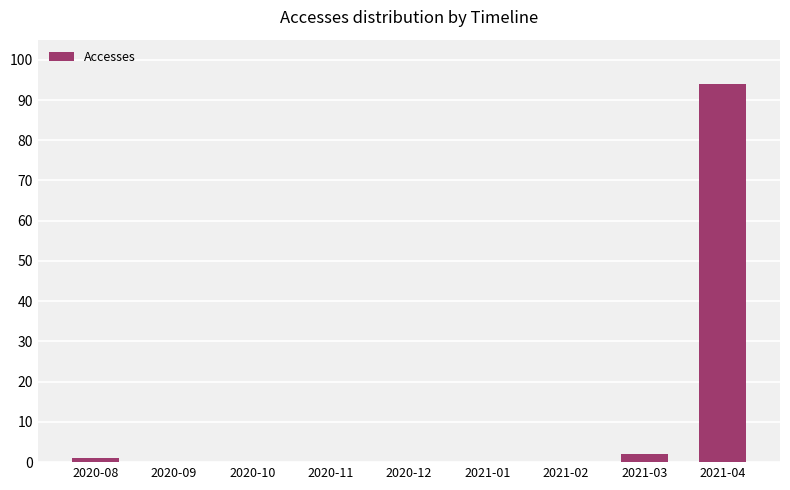

Which label corresponds to the largest value in the chart?

2021-04